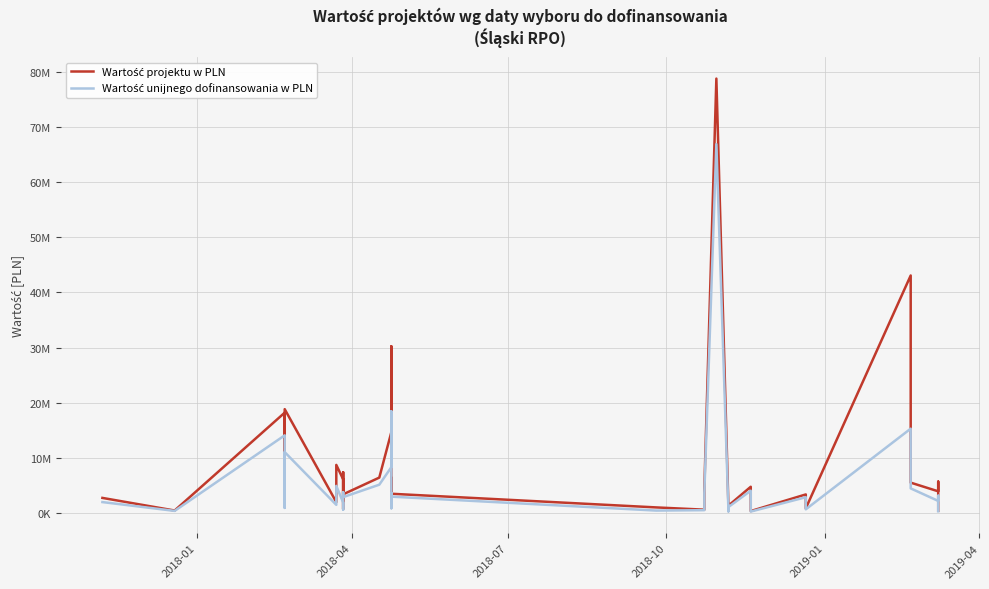

The value of Wartość projektu w PLN at 25 is 1968901.2. True or false?

False